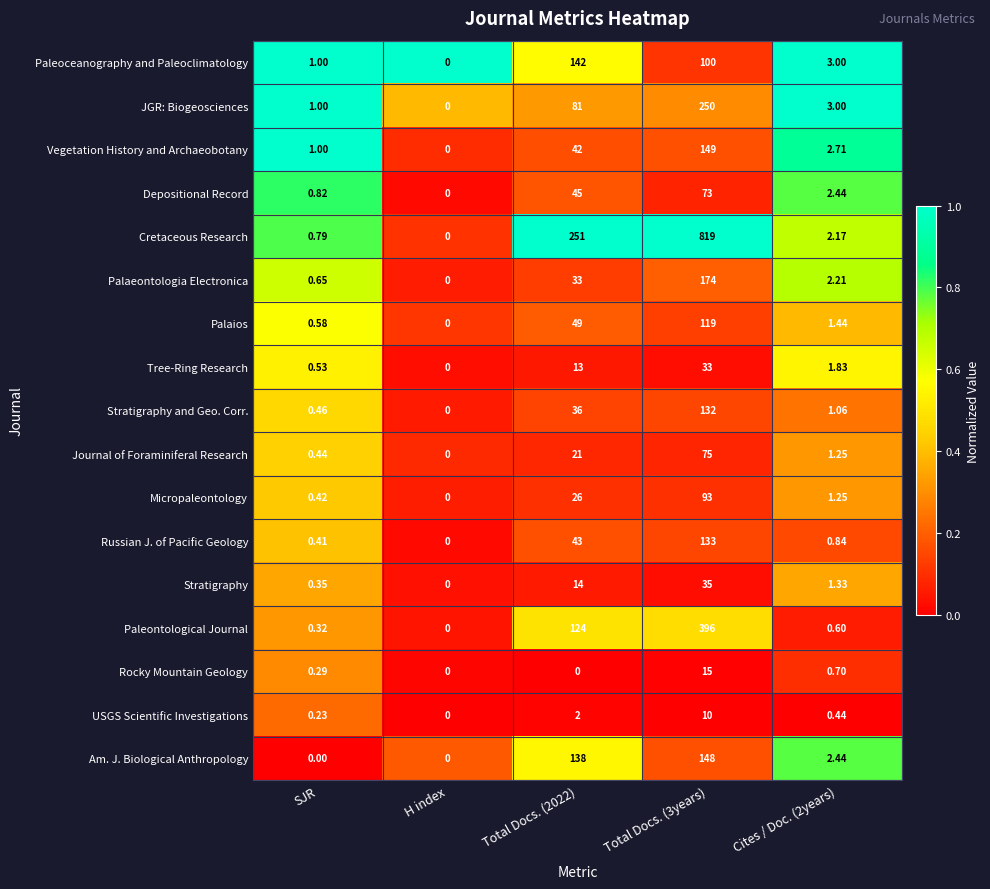

Is the value of Russian J. of Pacific Geology at Total Docs. (2022) greater than the value of Rocky Mountain Geology at SJR?

Yes